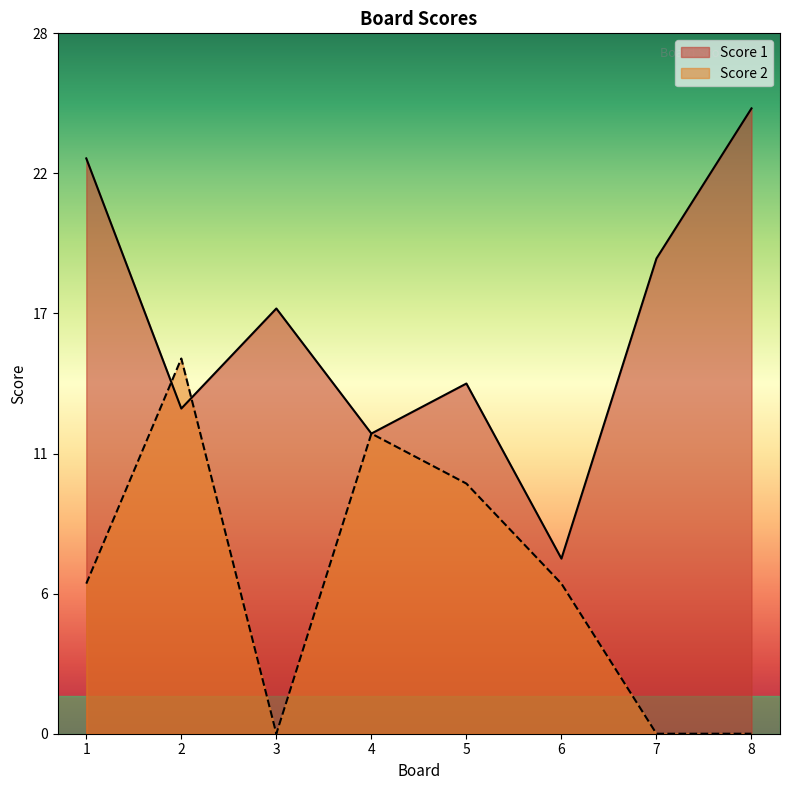

Which series has the widest spread of values?

Score 1